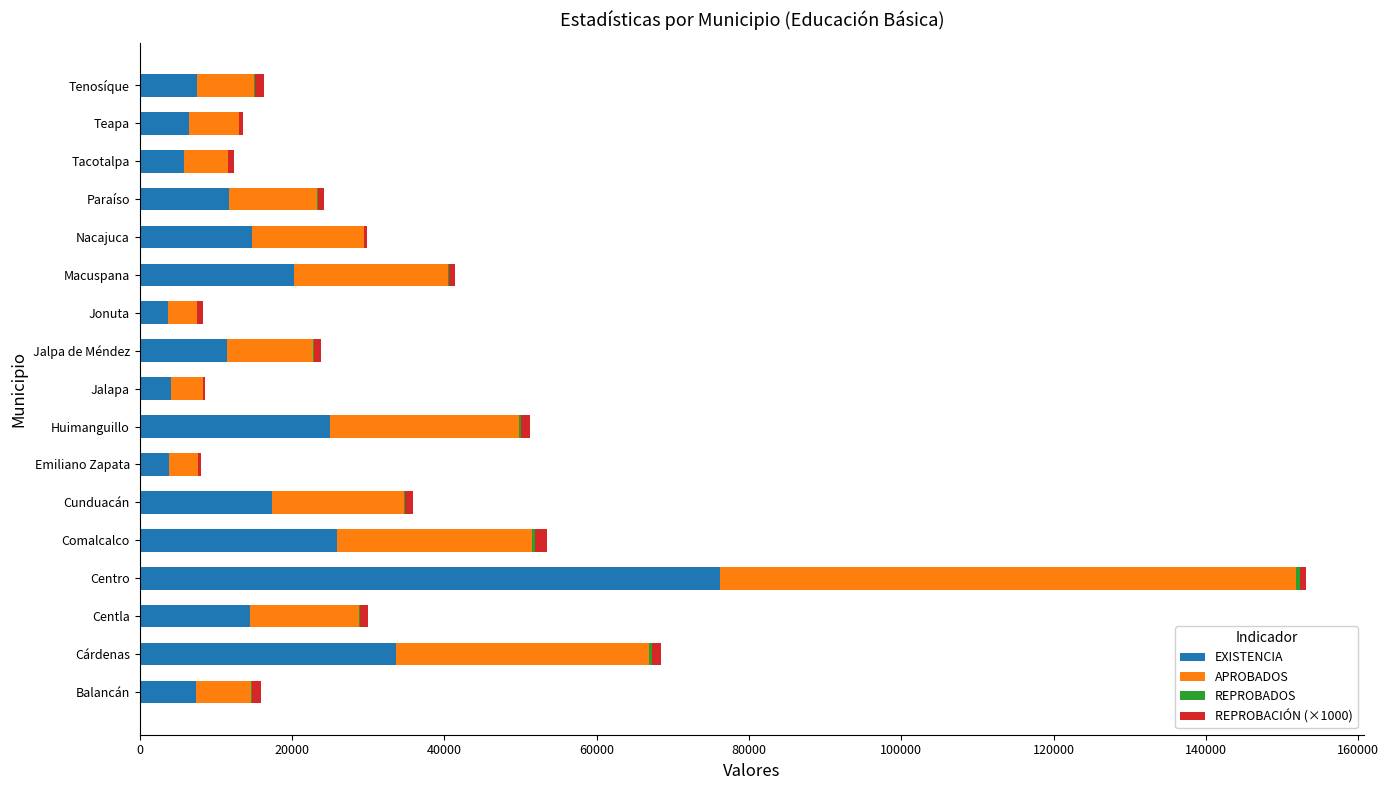

At which label does EXISTENCIA reach its peak?

Centro